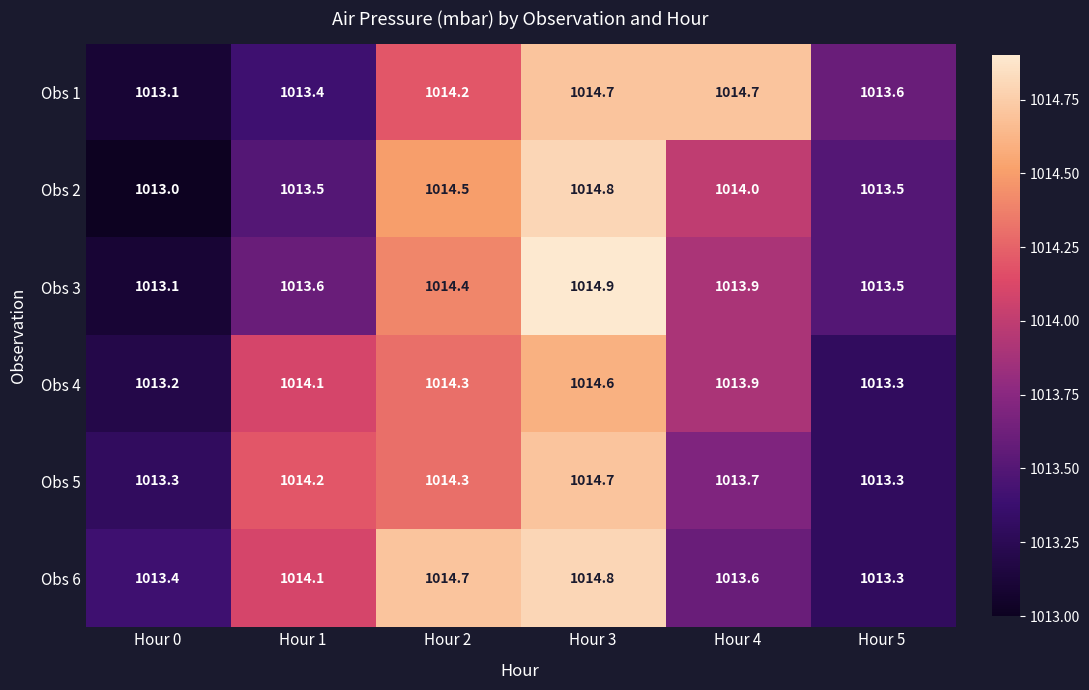

What is the spread (max minus min) of values at Hour 2?

0.5